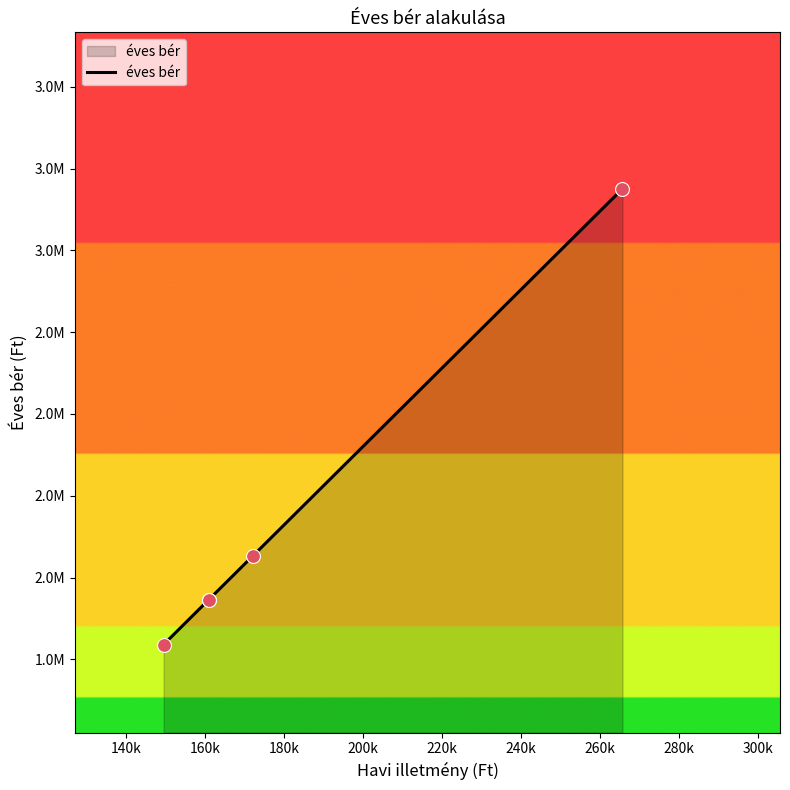

What is the ratio of the value at 140k to the value at 200k?

0.6